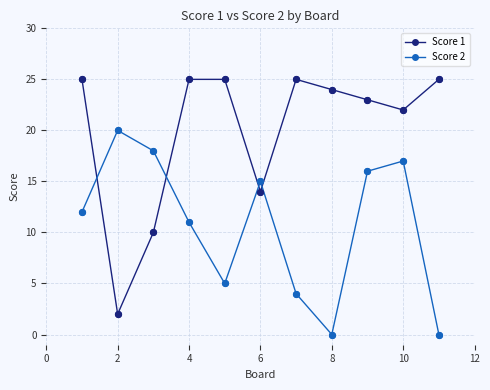

Which series has the largest range (max minus min)?

Score 1